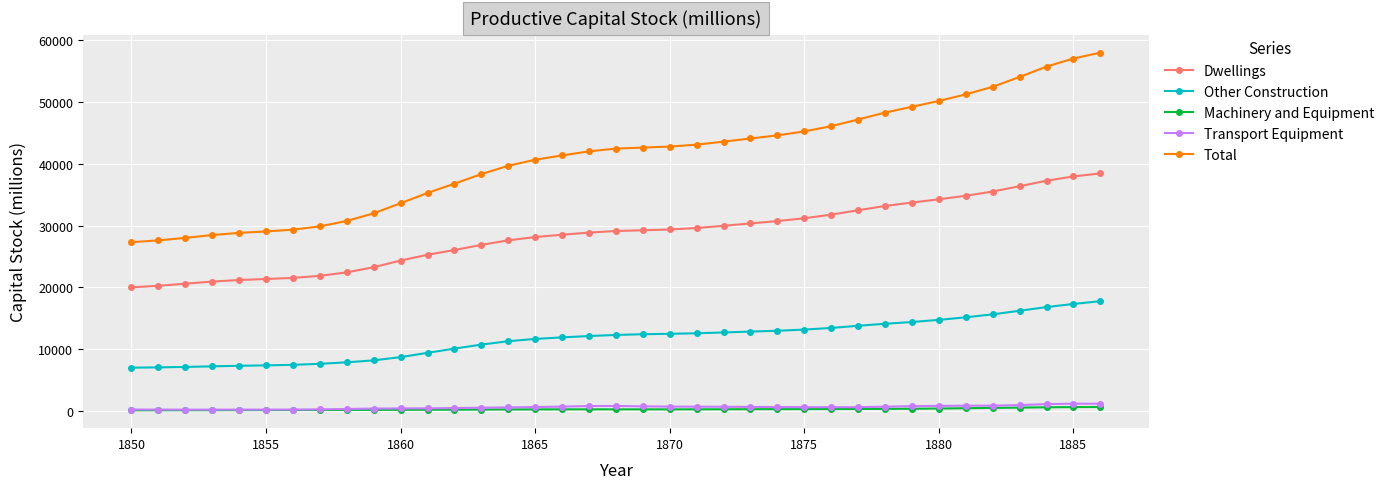

True or false: Dwellings and Machinery and Equipment cross at least once.

False